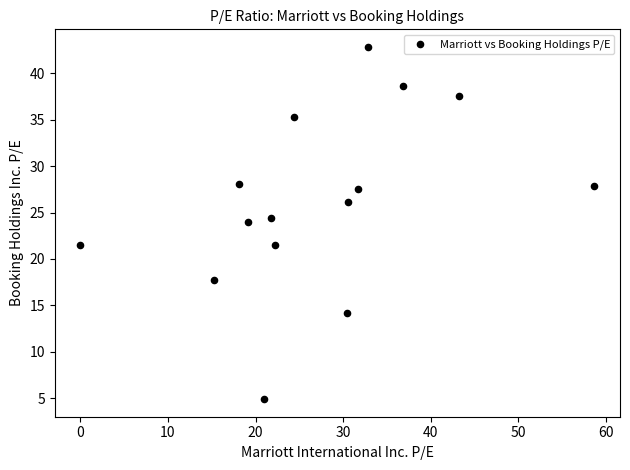

What is the range of Y values (max minus min)?

38.0